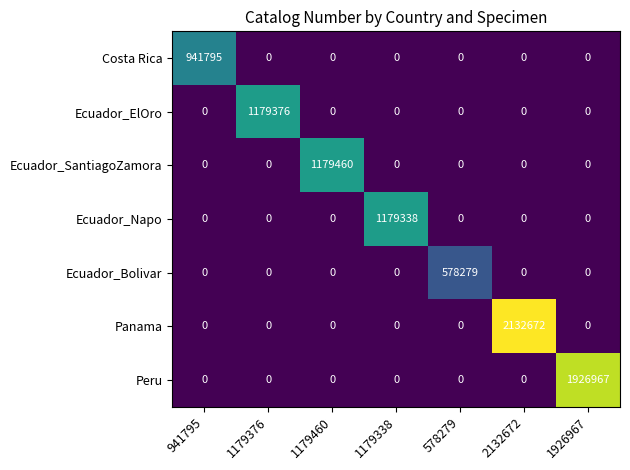

What is the difference between the maximum and second lowest values in the Panama series?

2132672